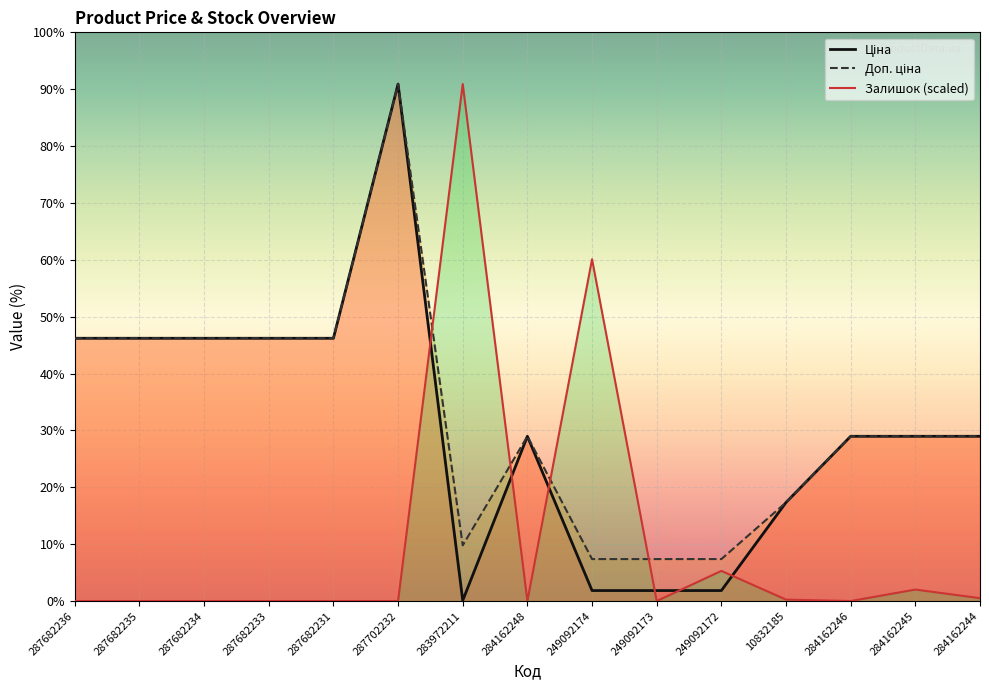

At which category does Доп. ціна reach its first local peak?

287702232